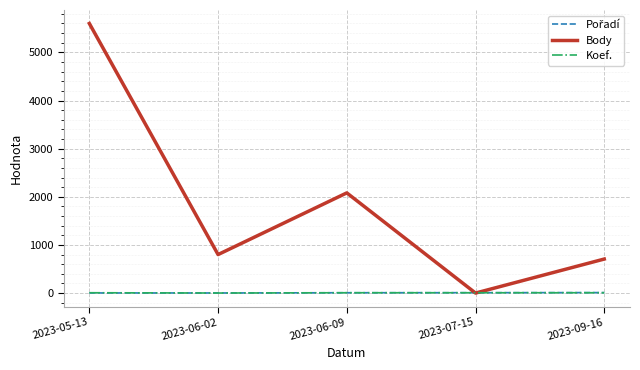

What is the maximum value for Body?

5600